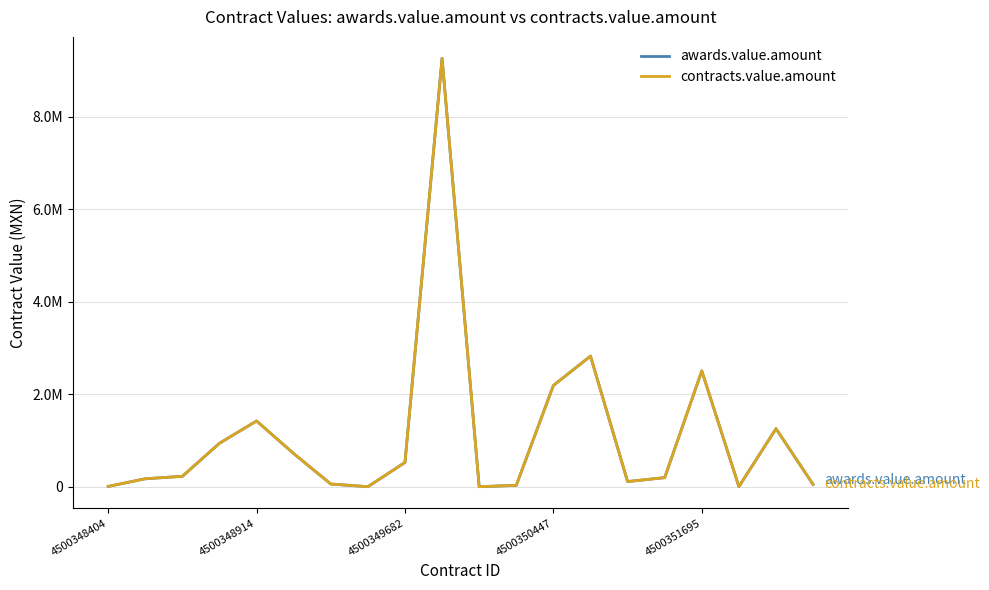

Does the chart have visible grid lines?

Yes